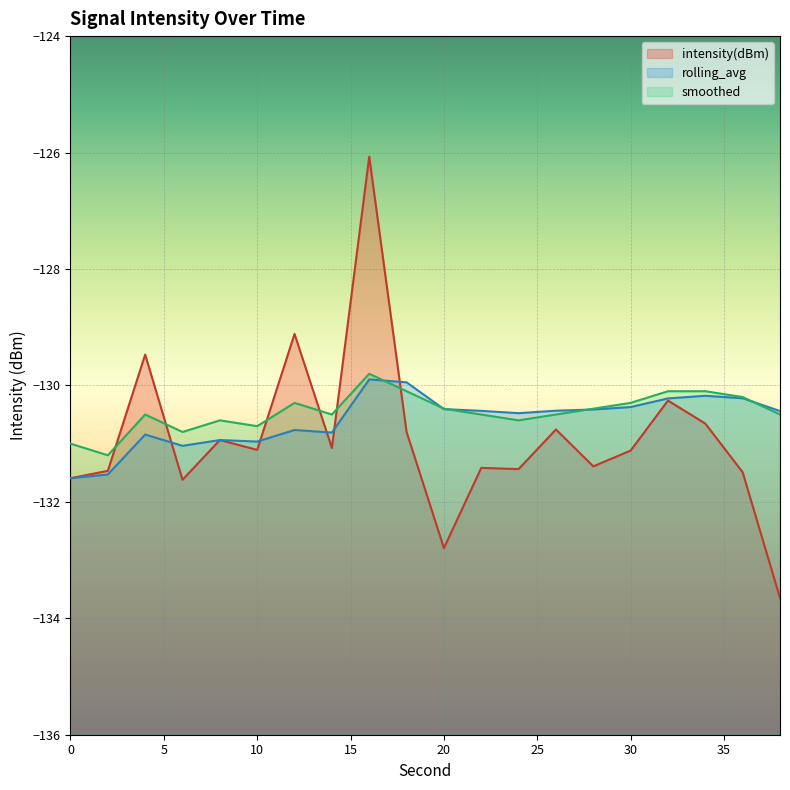

Rank the series by their average value, from highest to lowest.

smoothed, rolling_avg, intensity(dBm)